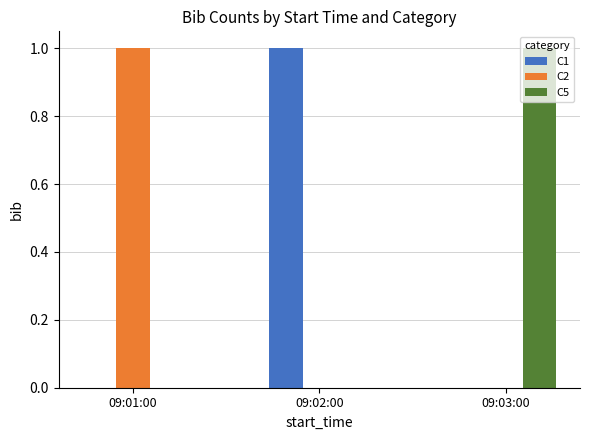

Is the value of C2 at 09:02:00 greater than the value of C5 at 09:03:00?

No